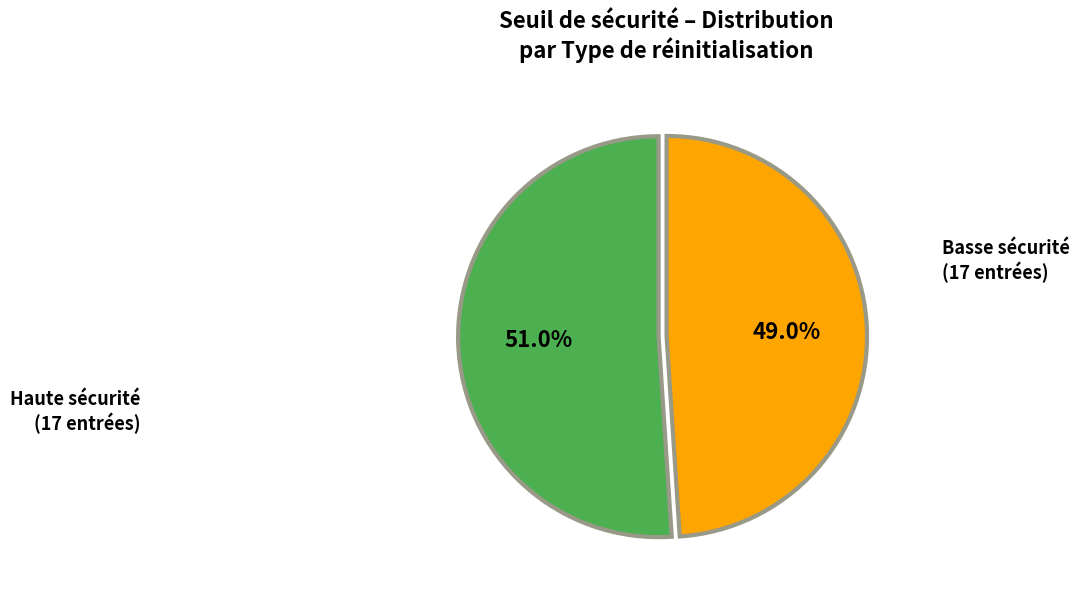

How many segments does this pie chart have?

2